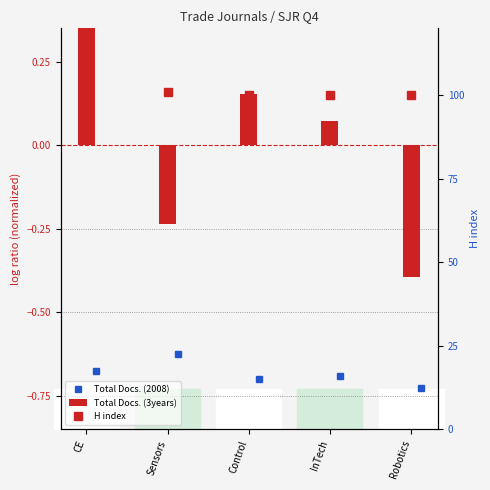

How many data points in Total Docs. (3years) are less than 0?

2